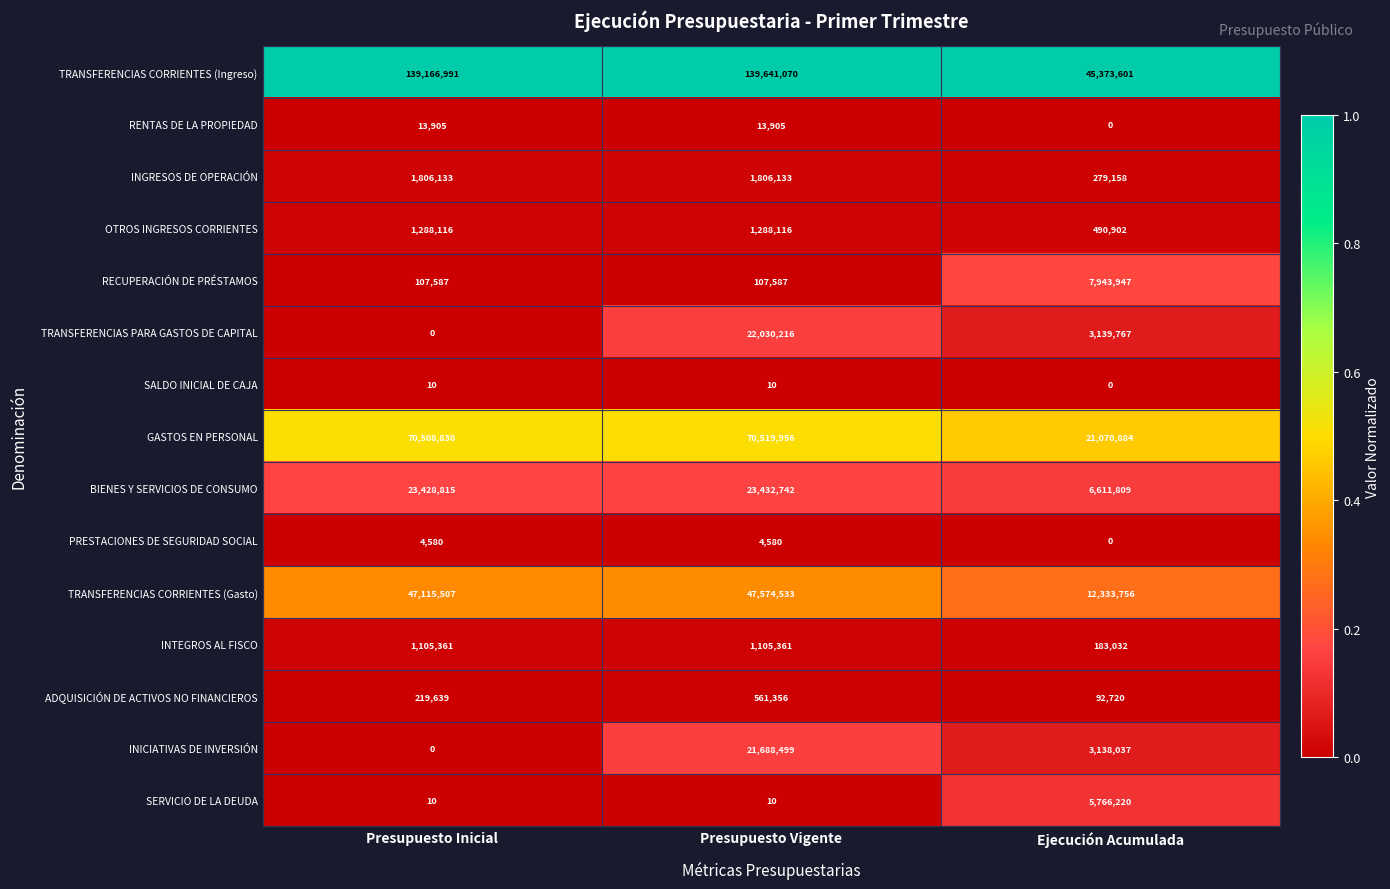

List the labels in order of TRANSFERENCIAS CORRIENTES (Ingreso) value, largest first.

Presupuesto Vigente, Presupuesto Inicial, Ejecución Acumulada